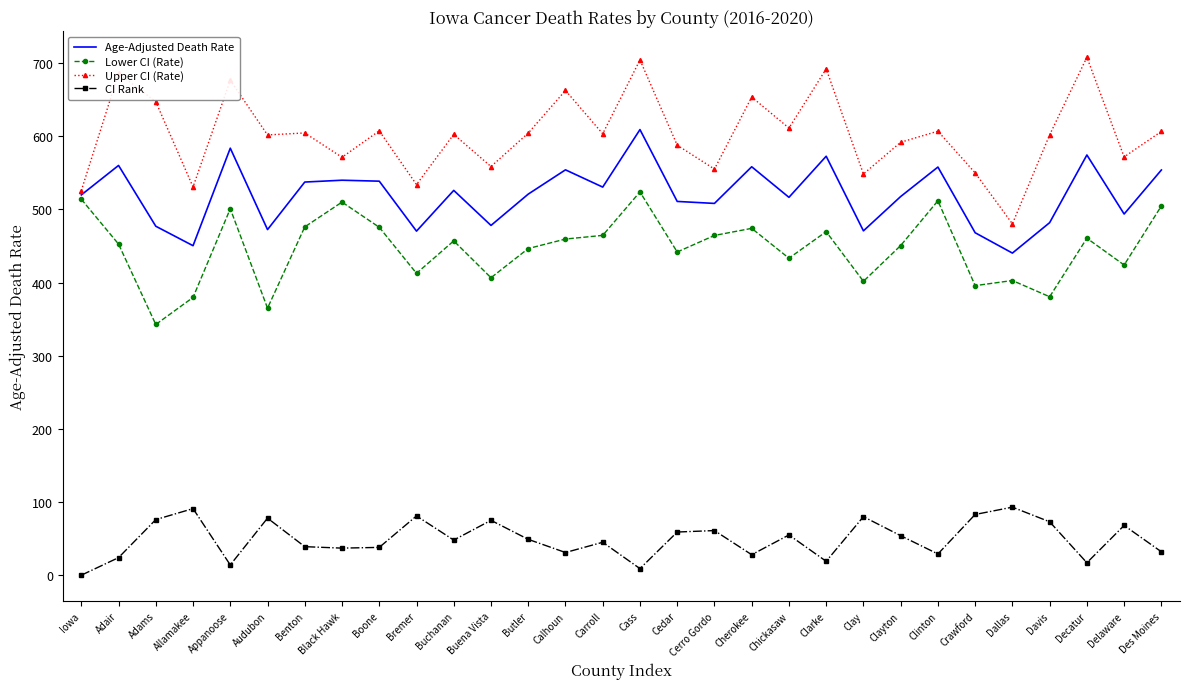

Which series has the widest spread of values?

Upper CI (Rate)